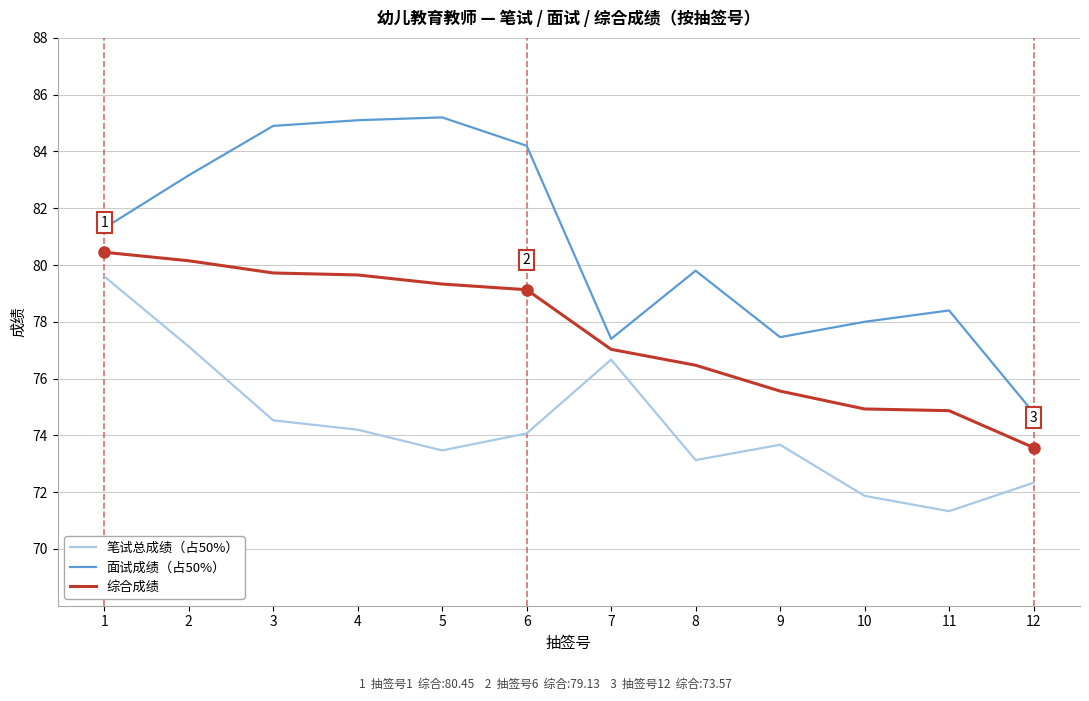

Which series has the largest total across all categories?

面试成绩（占50%）